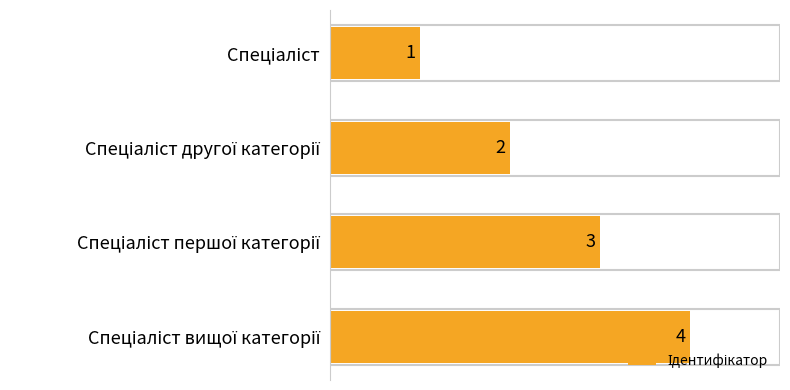

What is the maximum value shown in the chart?

4